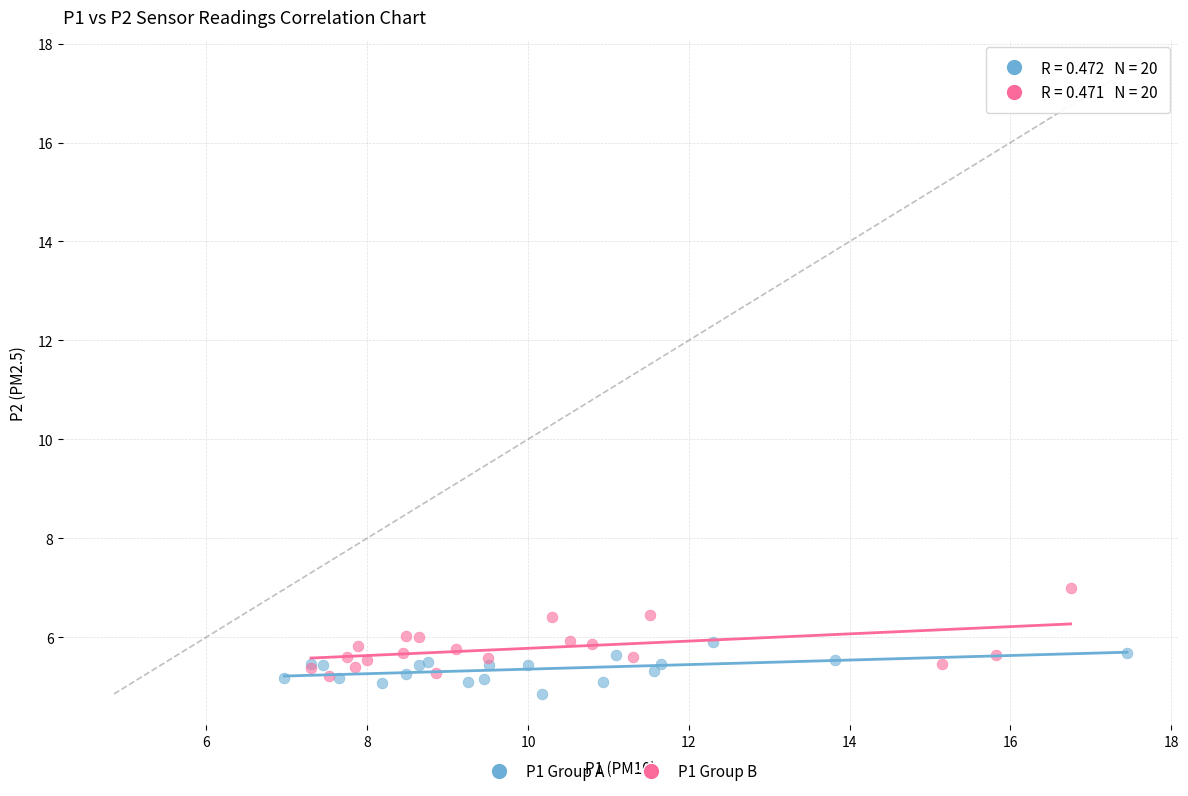

Which series contains the lowest Y value?

P1 Group A